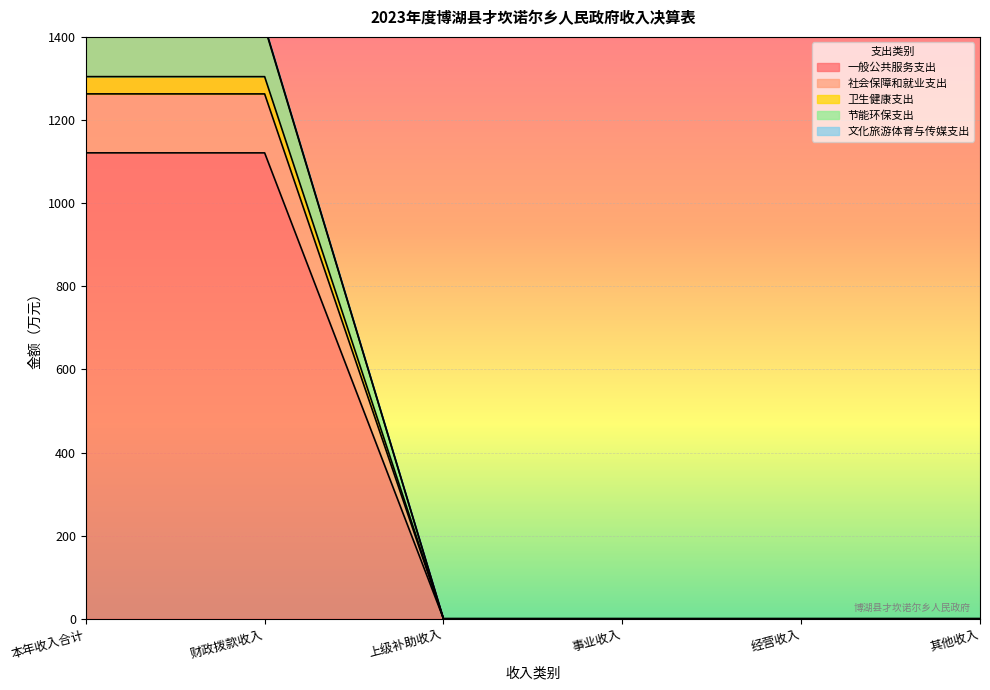

What are all the series names shown in the legend?

一般公共服务支出, 社会保障和就业支出, 卫生健康支出, 节能环保支出, 文化旅游体育与传媒支出